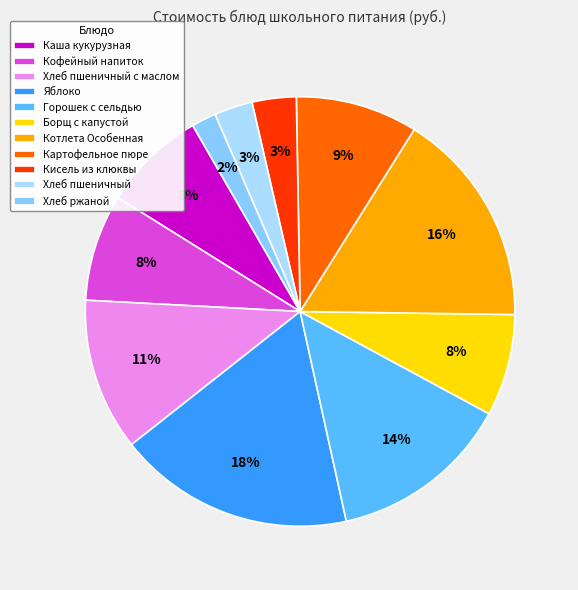

Is it true that Хлеб пшеничный is 3% of the pie?

True